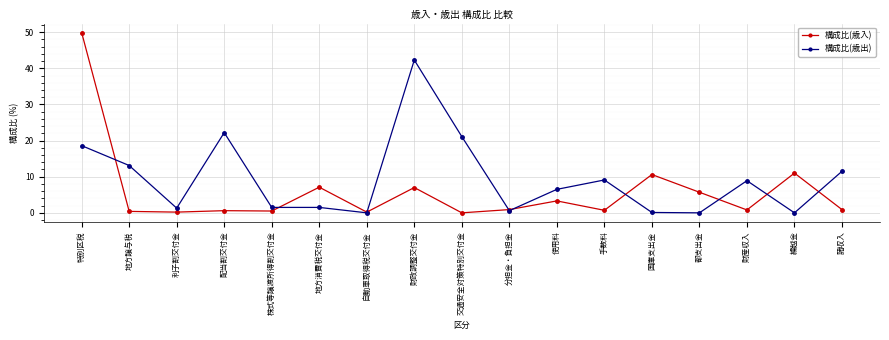

At which label does 構成比(歳出) reach its peak?

財政調整交付金